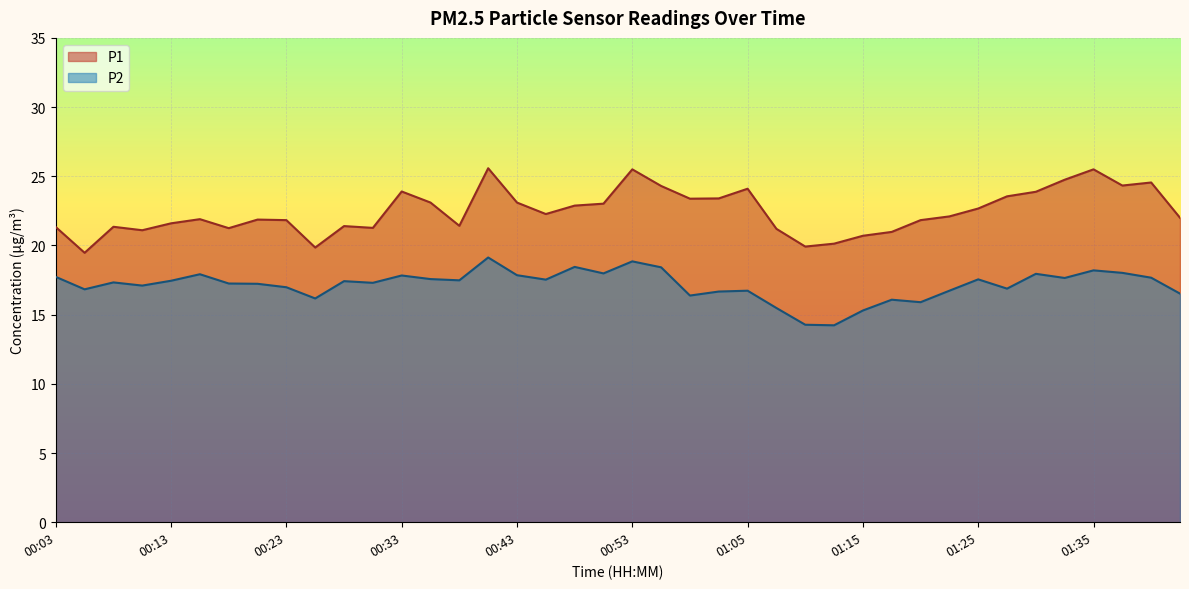

Reading right to left, what are all the values shown in this chart?

P1: 22.0	24.6	24.3	25.5	24.8	23.9	23.6	22.7	22.1	21.8	21.0	20.7	20.1	19.9	21.2	24.1	23.4	23.4	24.3	25.5	23.0	22.9	22.3	23.1	25.6	21.4	23.1	23.9	21.3	21.4	19.9	21.8	21.9	21.2	21.9	21.6	21.1	21.4	19.5	21.3
P2: 16.5	17.7	18.0	18.2	17.6	17.9	16.9	17.6	16.7	15.9	16.1	15.3	14.2	14.3	15.5	16.7	16.7	16.4	18.4	18.9	18.0	18.4	17.5	17.9	19.1	17.5	17.6	17.8	17.3	17.4	16.2	17.0	17.2	17.2	17.9	17.4	17.1	17.3	16.8	17.7